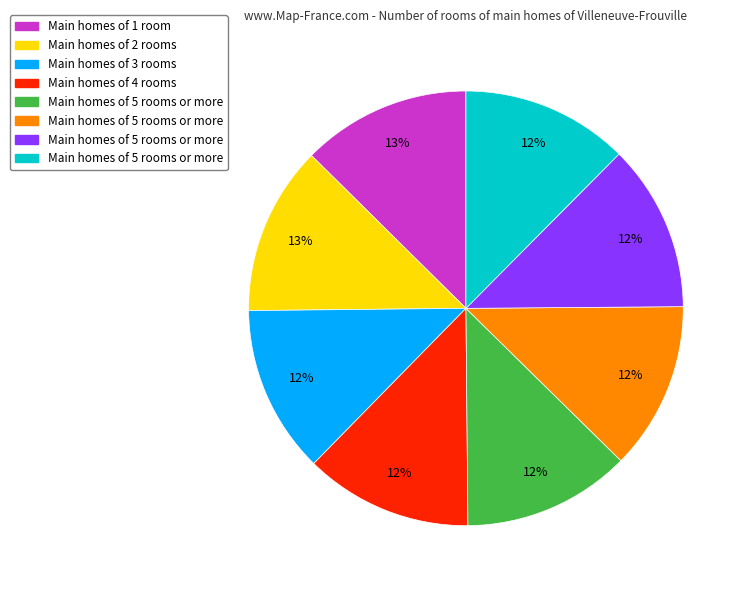

Does any single category account for the majority?

No